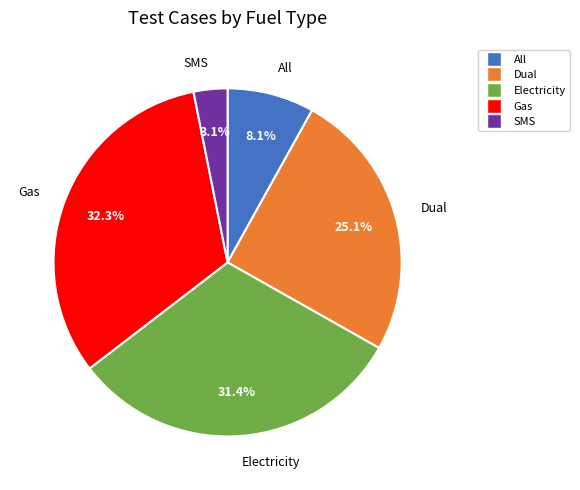

To the nearest percent, what portion does Dual represent?

25%